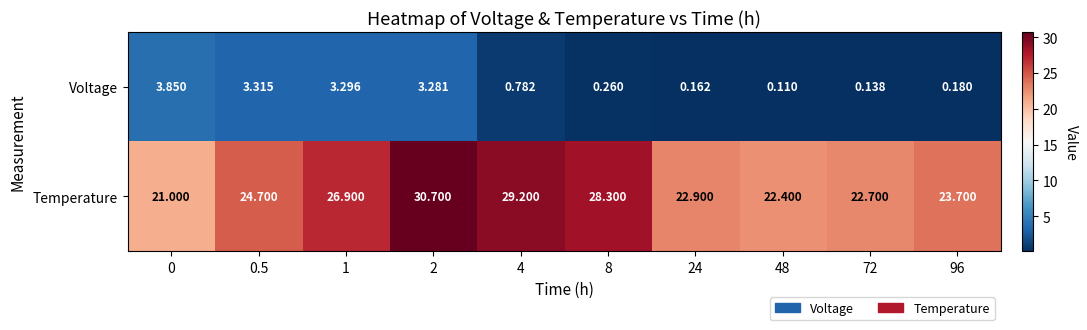

Is the value of Voltage at 24 greater than the value of Temperature at 2?

No